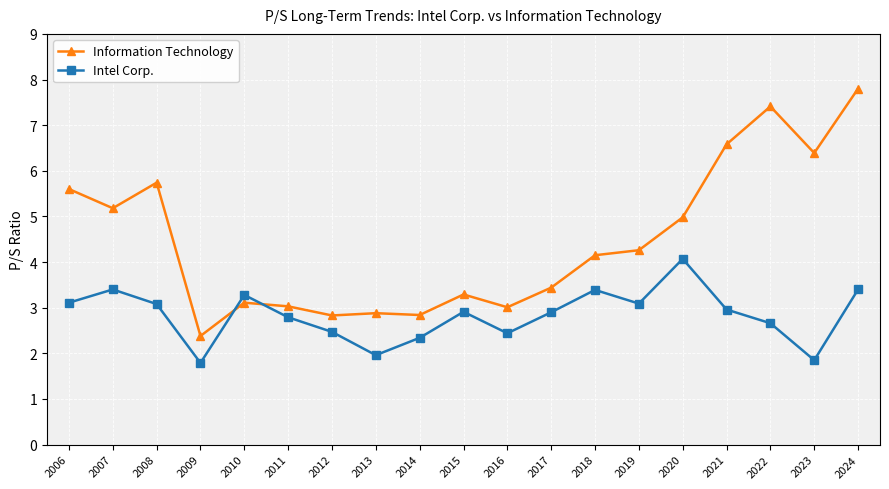

Rank the series by their average value, from highest to lowest.

Information Technology, Intel Corp.